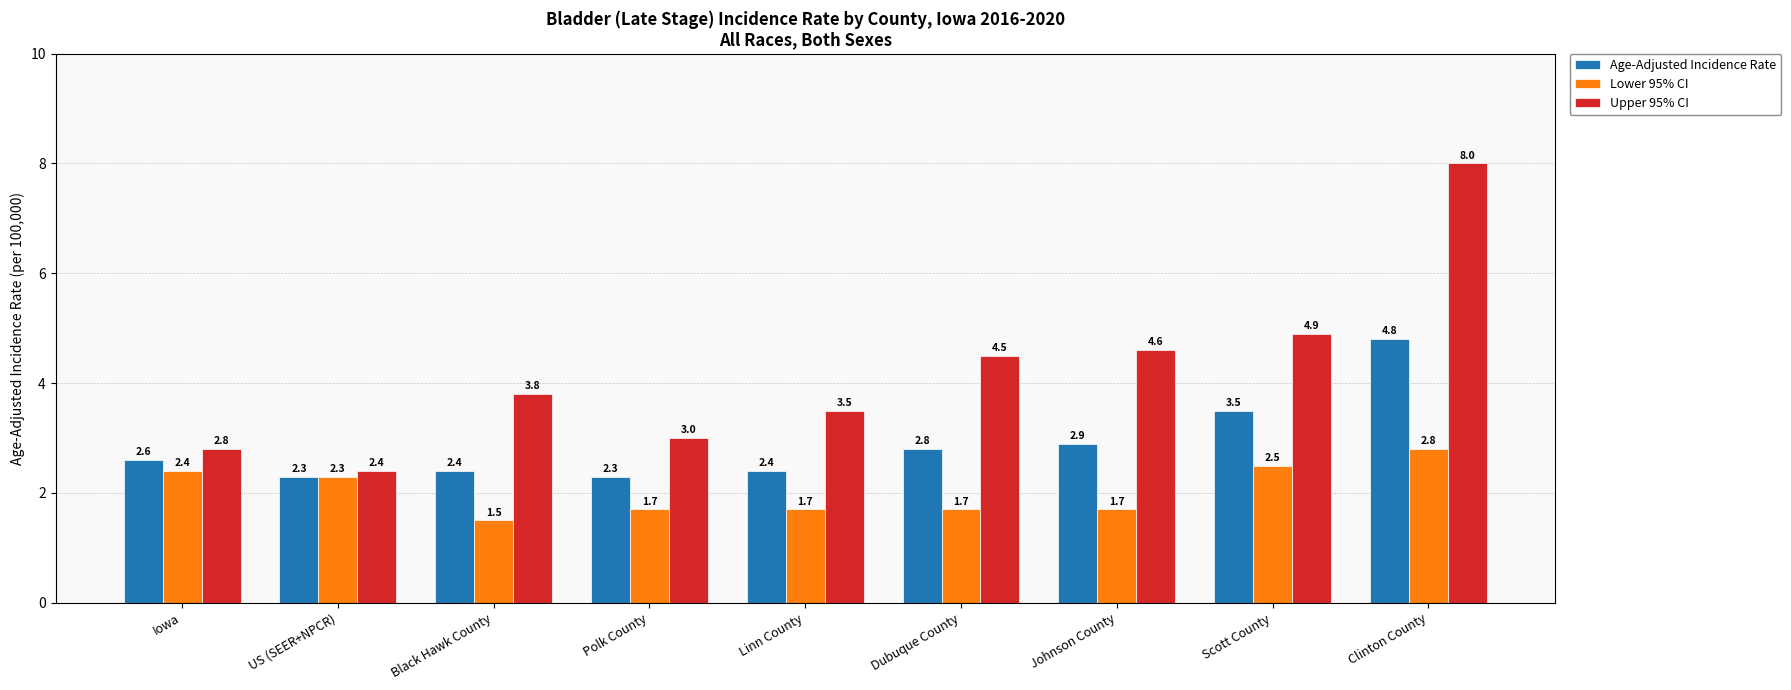

Reading right to left, extract all data points from this chart.

Age-Adjusted Incidence Rate: 4.8	3.5	2.9	2.8	2.4	2.3	2.4	2.3	2.6
Lower 95% CI: 2.8	2.5	1.7	1.7	1.7	1.7	1.5	2.3	2.4
Upper 95% CI: 8.0	4.9	4.6	4.5	3.5	3.0	3.8	2.4	2.8